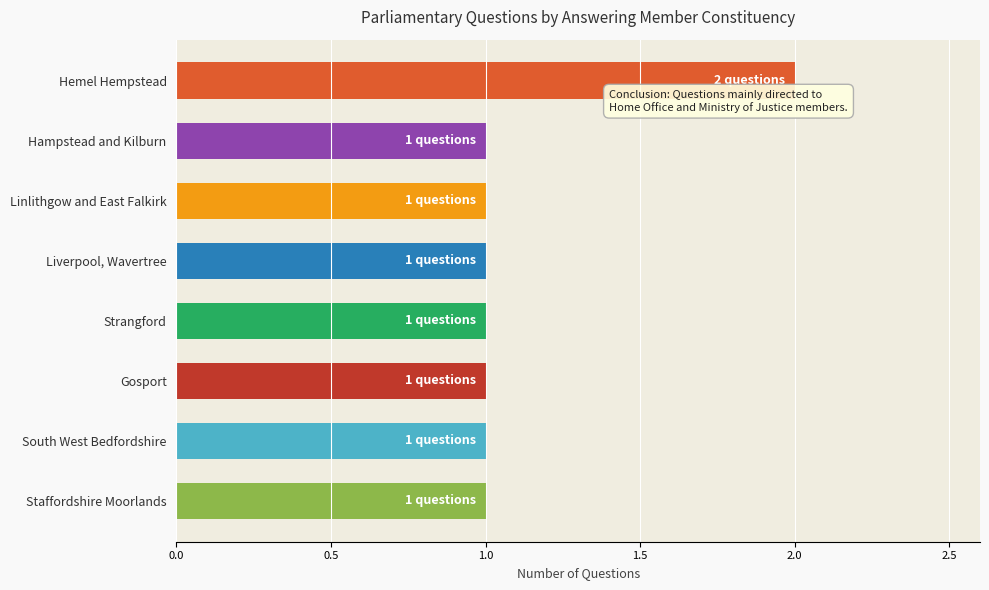

True or false: the data shows 0 at Linlithgow and East Falkirk.

False